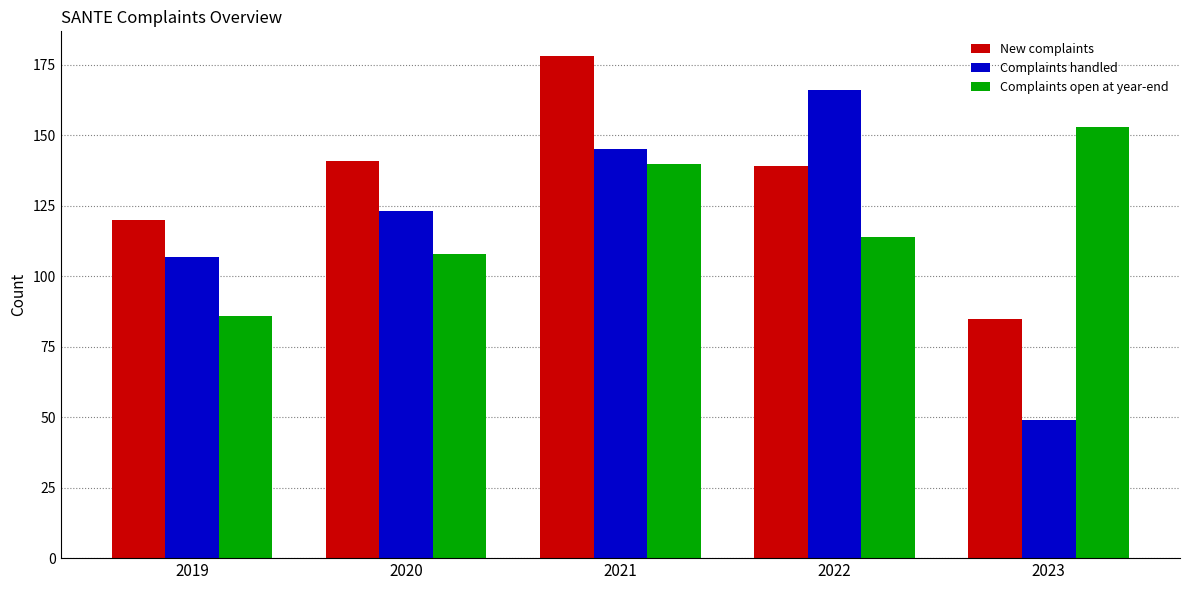

List the series in order of their overall mean, highest first.

New complaints, Complaints open at year-end, Complaints handled